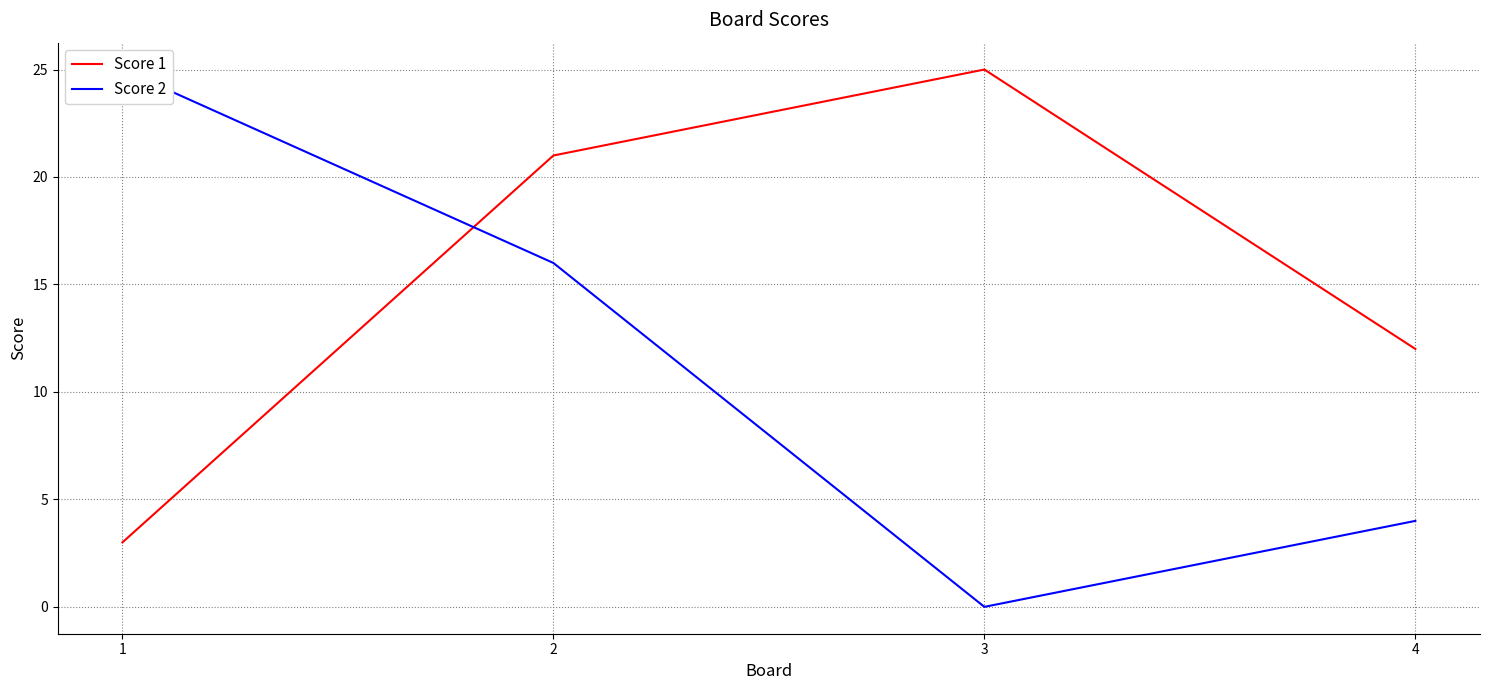

How many positive values does the Score 2 series have?

3